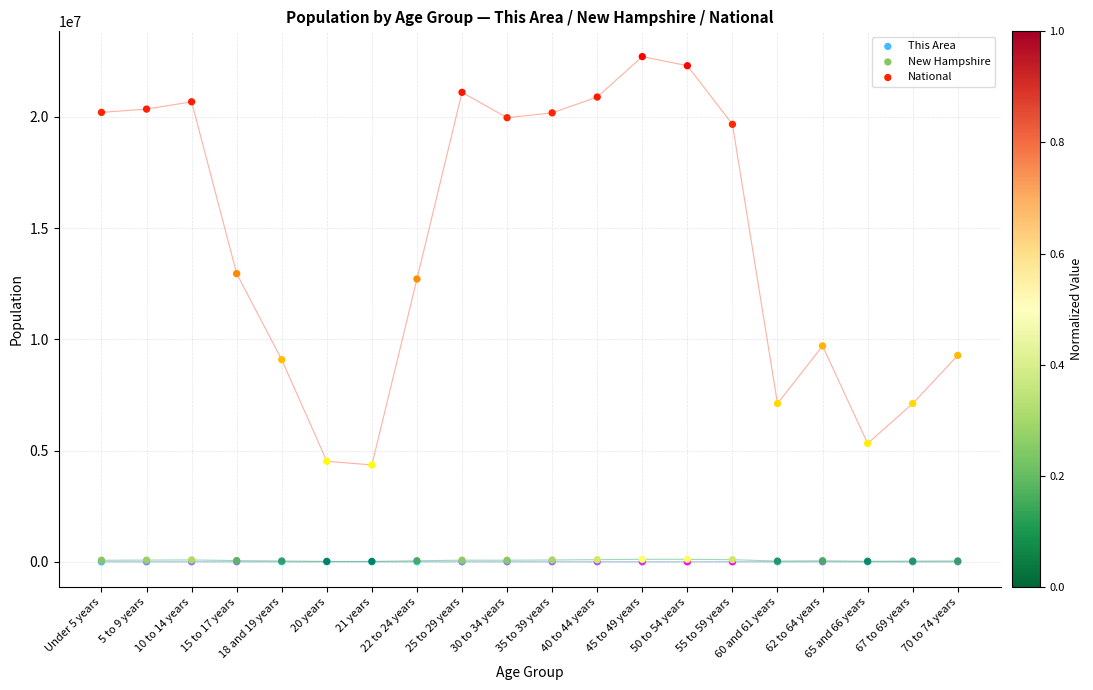

What are all the series names shown in the legend?

This Area, New Hampshire, National